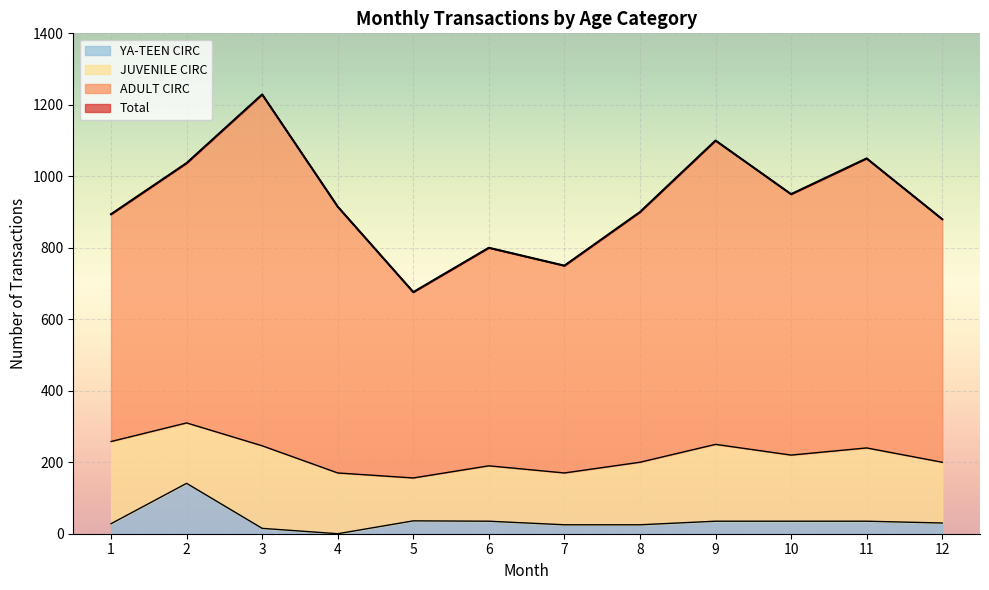

How many positive values does the YA-TEEN CIRC series have?

11